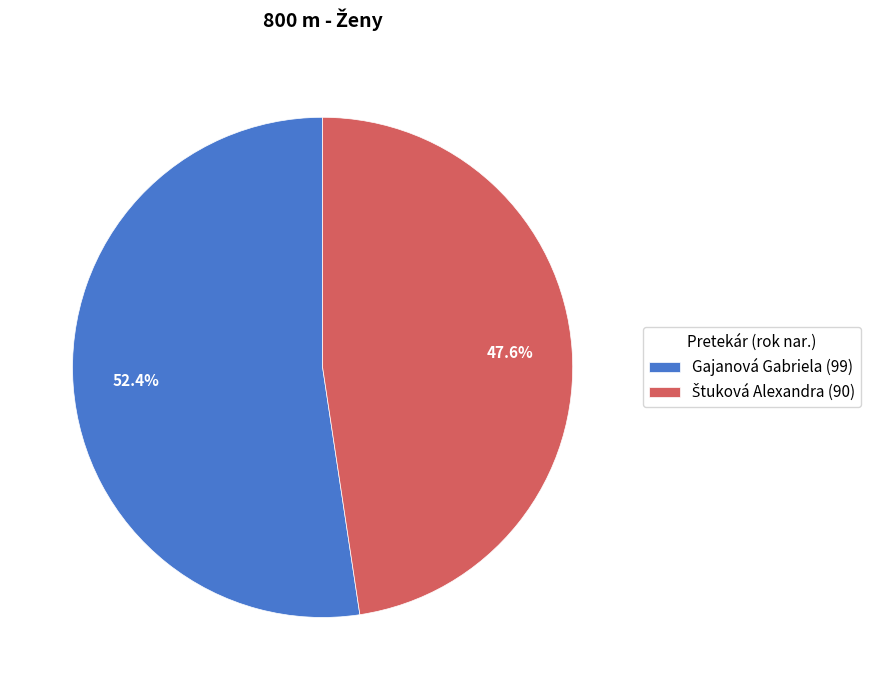

What portion of the pie excludes Gajanová Gabriela (99)?

47.6%